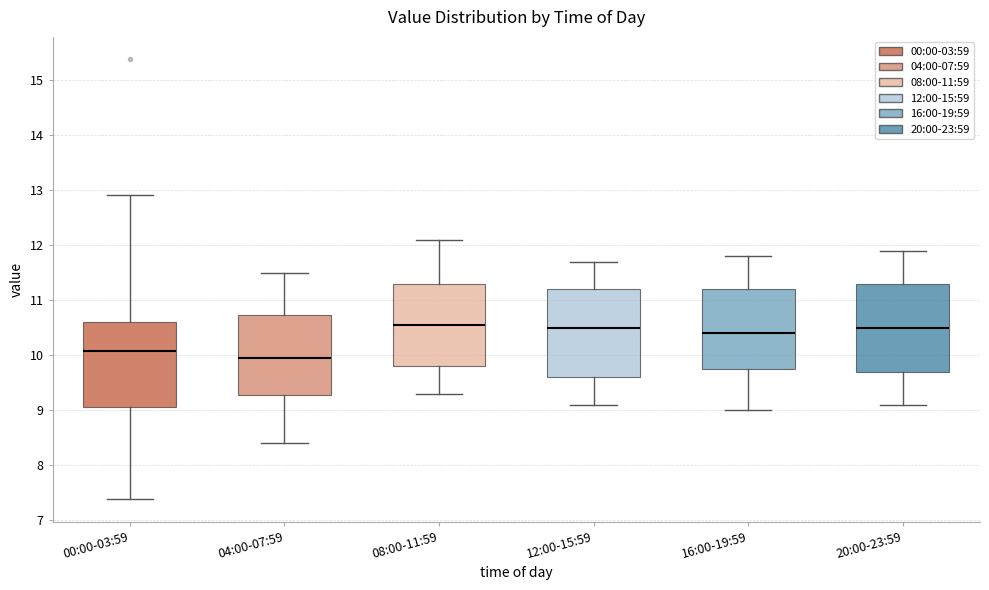

Which box has the lowest median line?

04:00-07:59